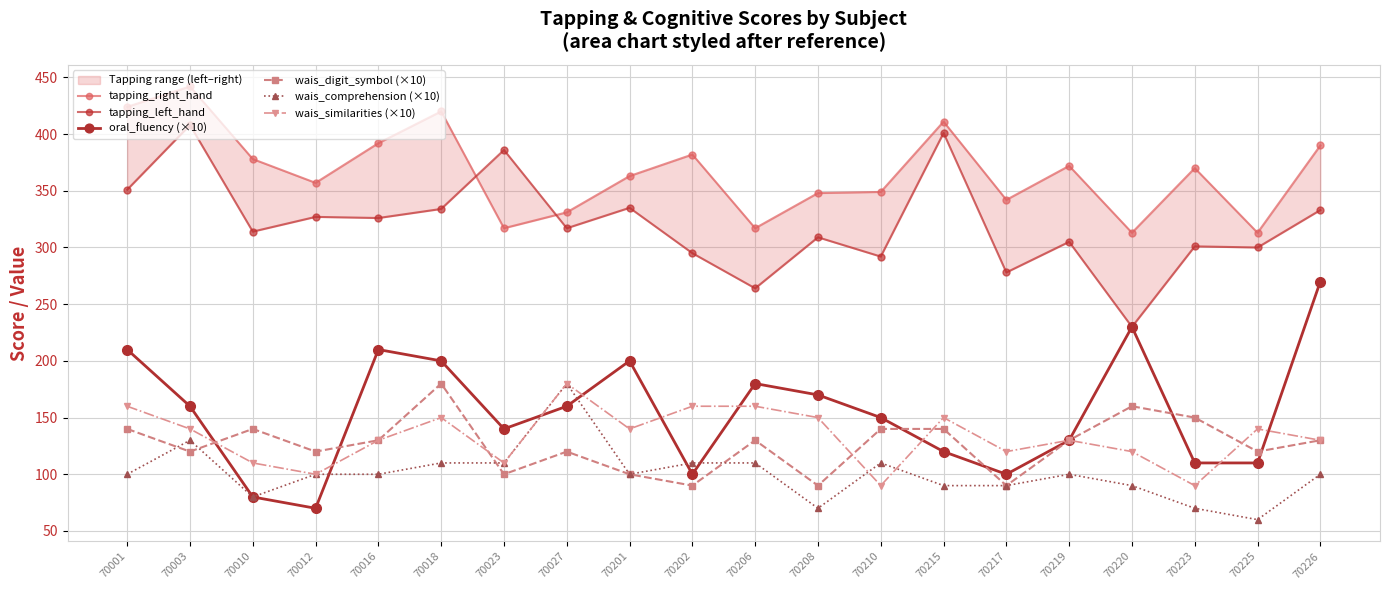

Rank the series at 70201 from lowest to highest value.

wais_digit_symbol (×10), wais_comprehension (×10), wais_similarities (×10), oral_fluency (×10), tapping_left_hand, tapping_right_hand